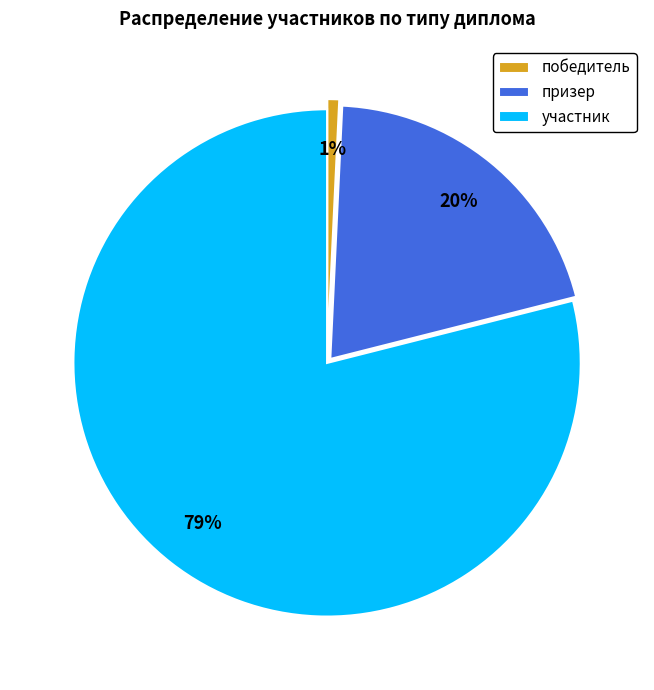

Is призер the majority of the pie?

No